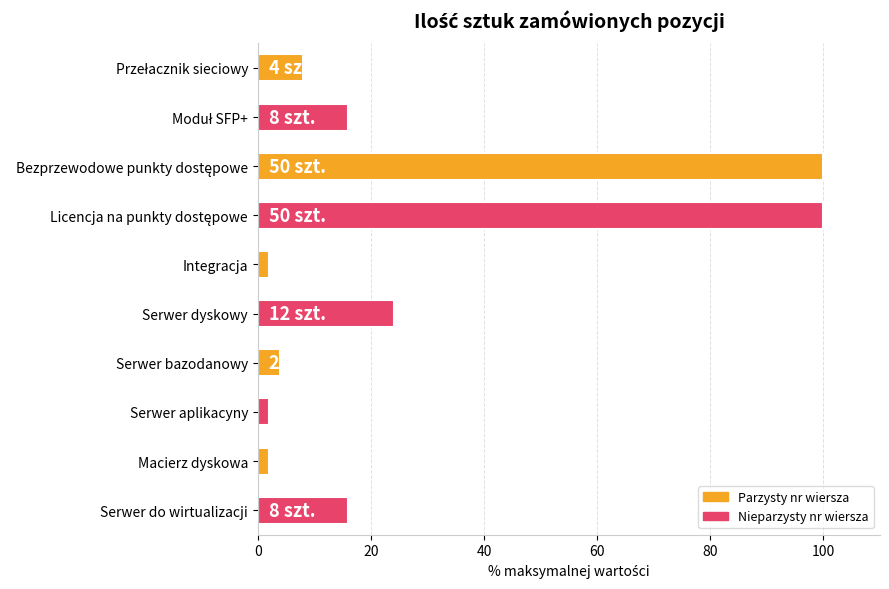

What is the label of the 6th bar from the top?

Serwer dyskowy